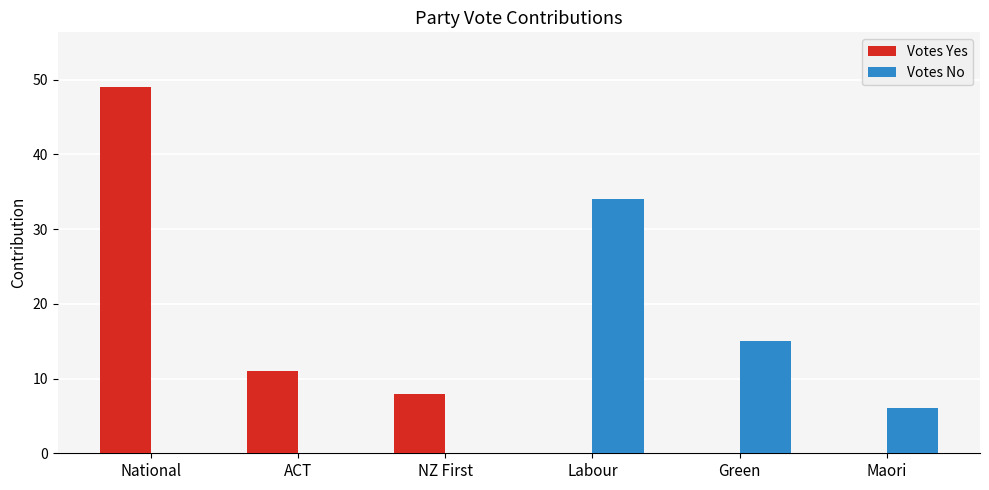

Reading right to left, list all the values displayed in this chart.

Votes Yes: 0	0	0	8	11	49
Votes No: 6	15	34	0	0	0